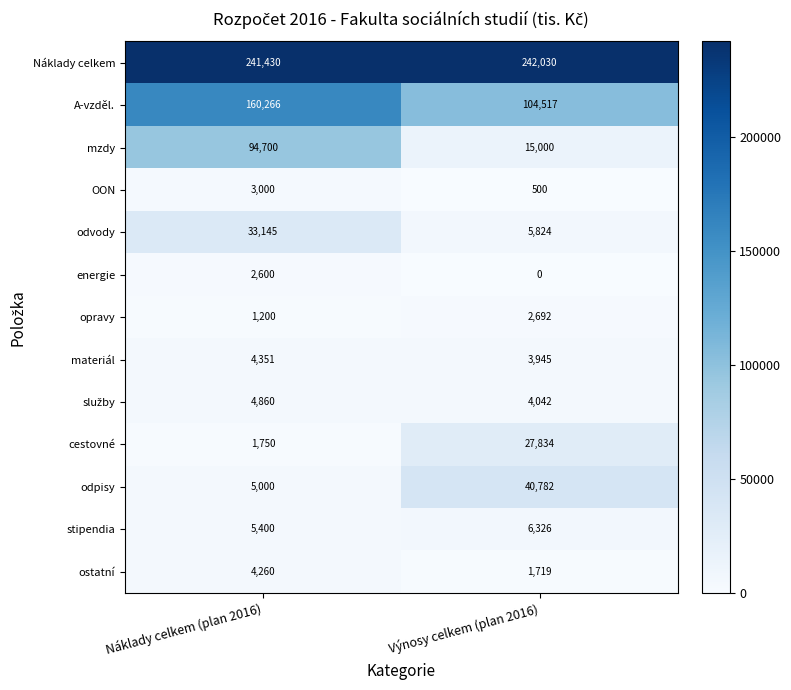

Between Náklady celkem (plan 2016) and Výnosy celkem (plan 2016), which series saw the biggest shift?

mzdy